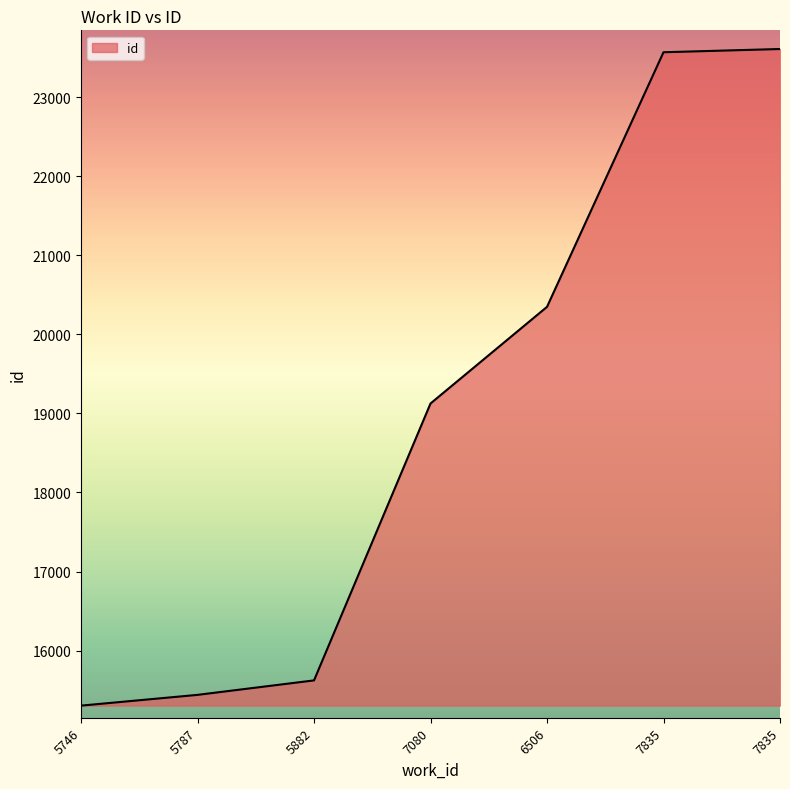

Does the chart display data point markers on the line(s)?

No